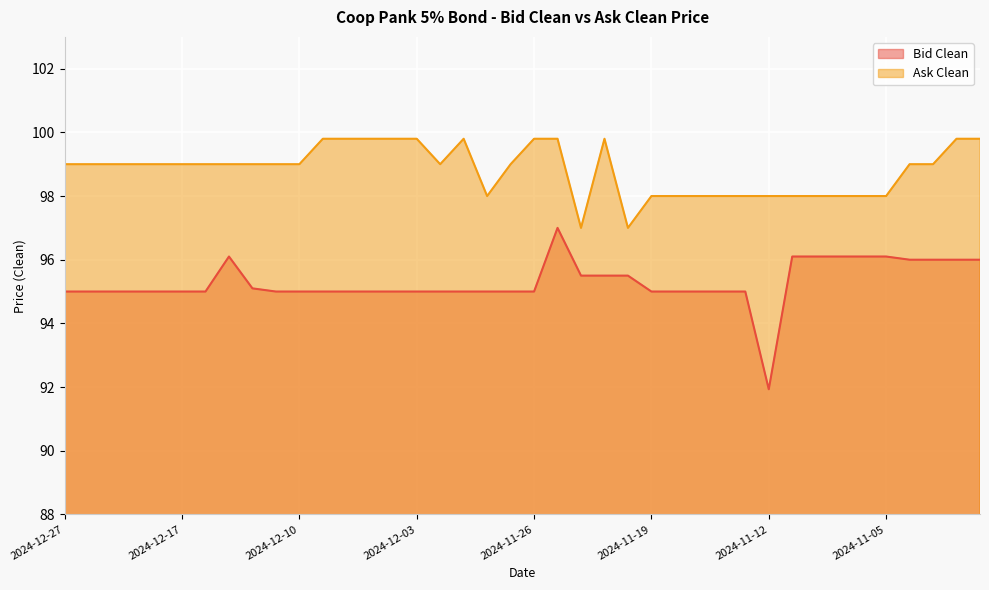

Which label corresponds to the smallest value in the chart?

2024-11-12